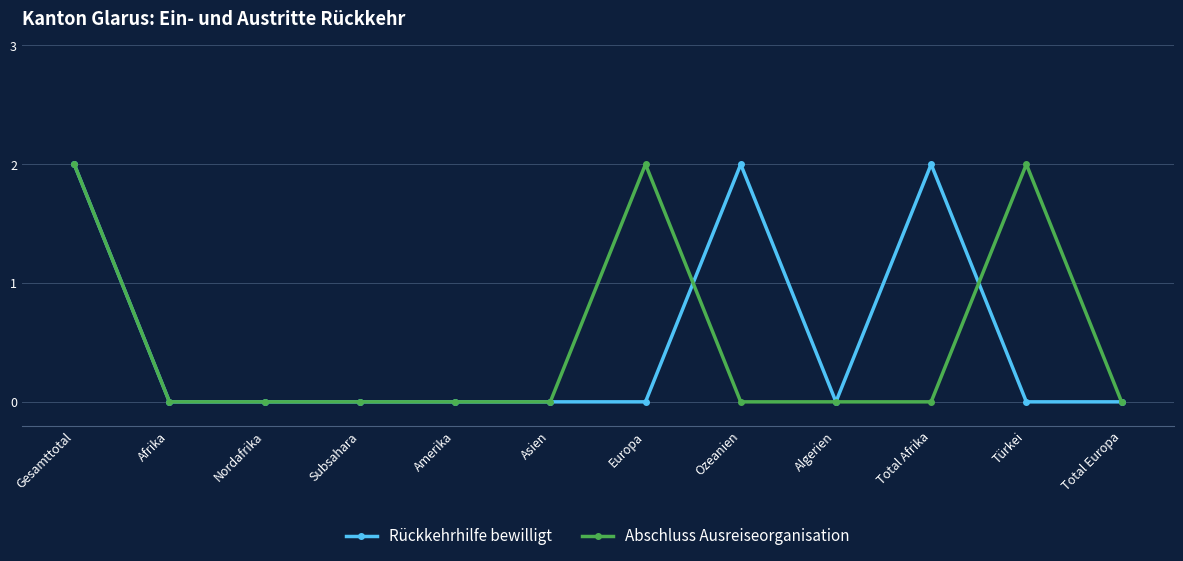

What is the label of the 8th point from the left?

Ozeanien